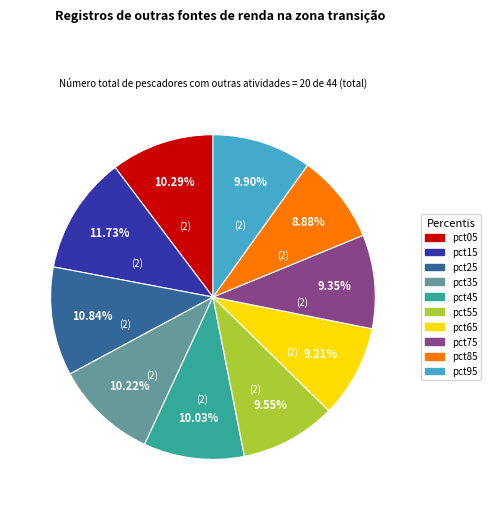

Approximately how many times larger is the value at pct25 compared to pct05?

1.1